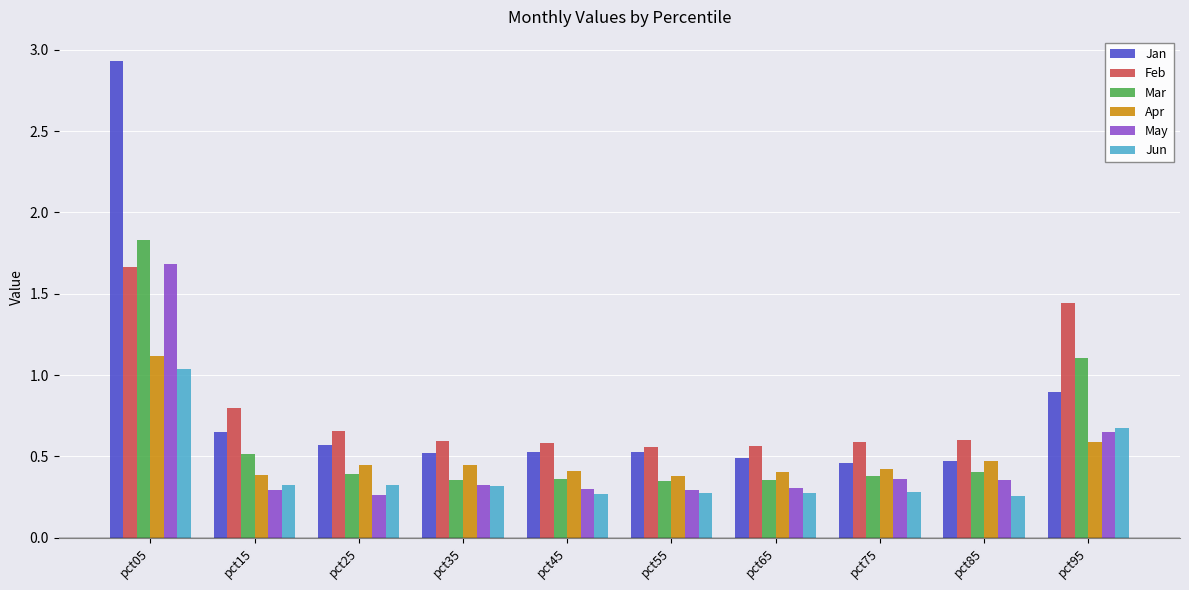

At which category does the chart reach its peak across all series?

pct05